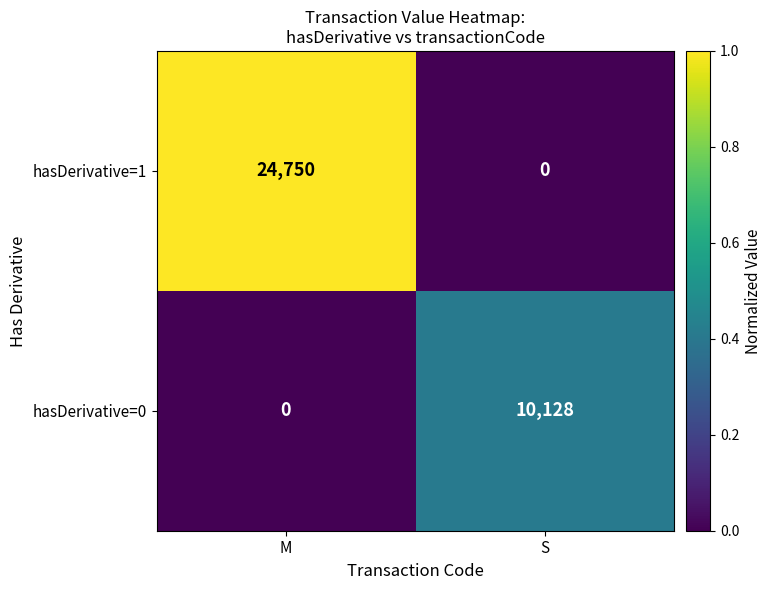

Reading left to right, transcribe all the data shown in this chart.

hasDerivative=1: M=24750	S=0
hasDerivative=0: M=0	S=10128